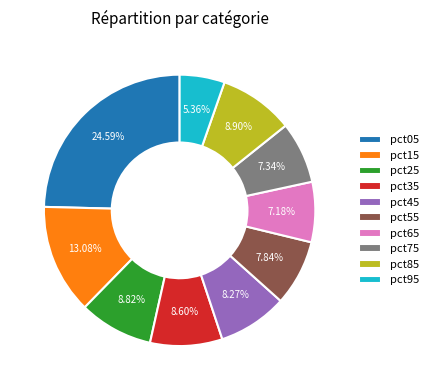

Is there any slice that represents more than half of the pie?

No